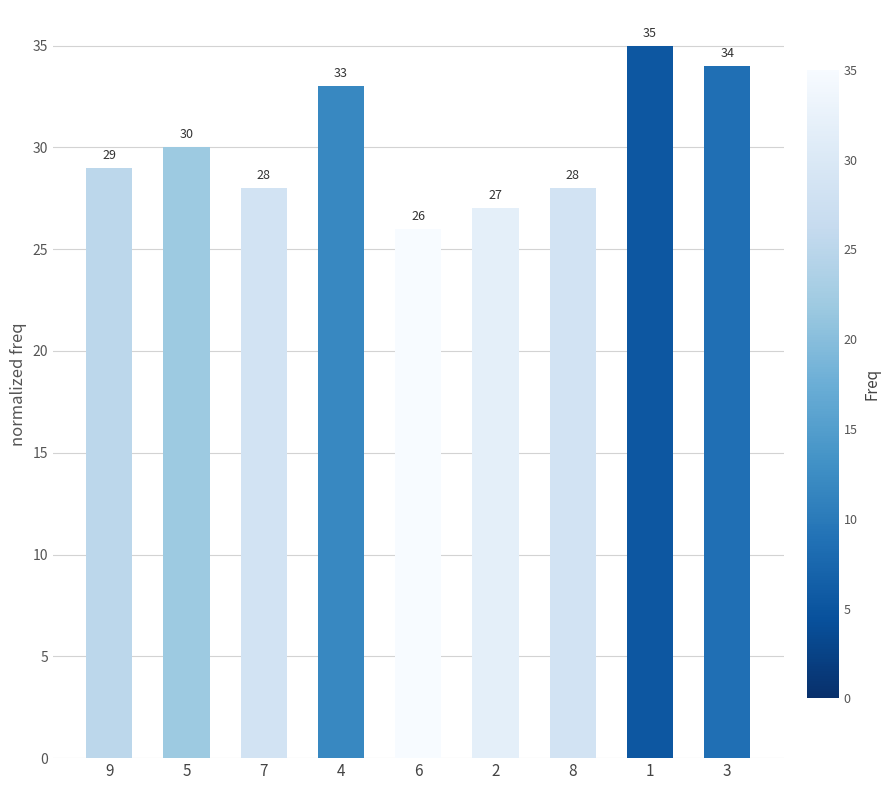

What is the value of the 1st bar from the left?

29